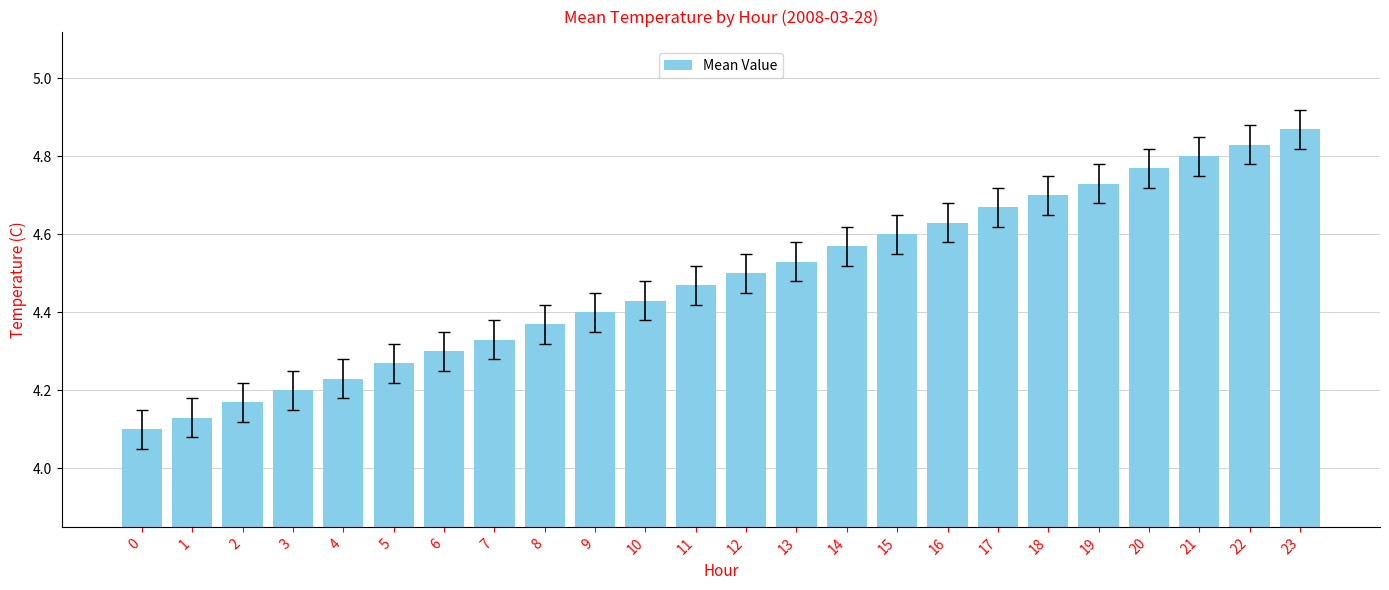

Approximately how many times larger is the value at 13 compared to 20?

0.9